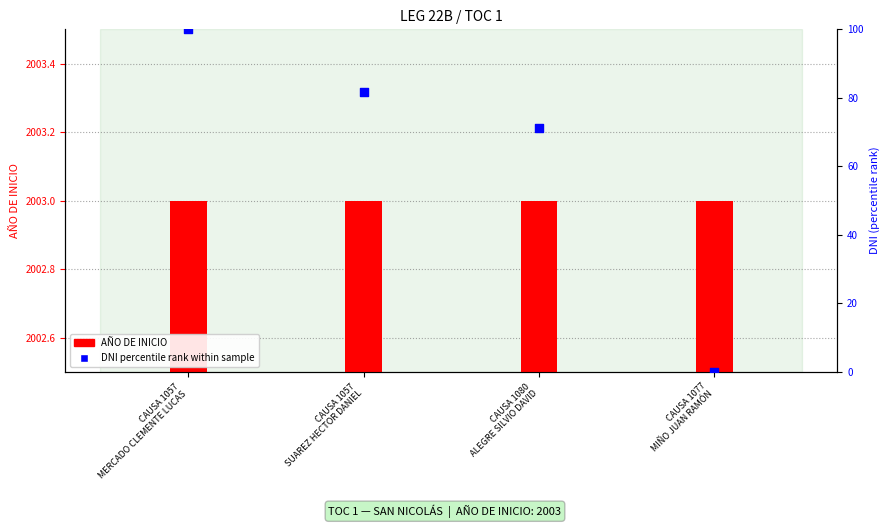

Which series contains the lowest Y value?

DNI percentile rank